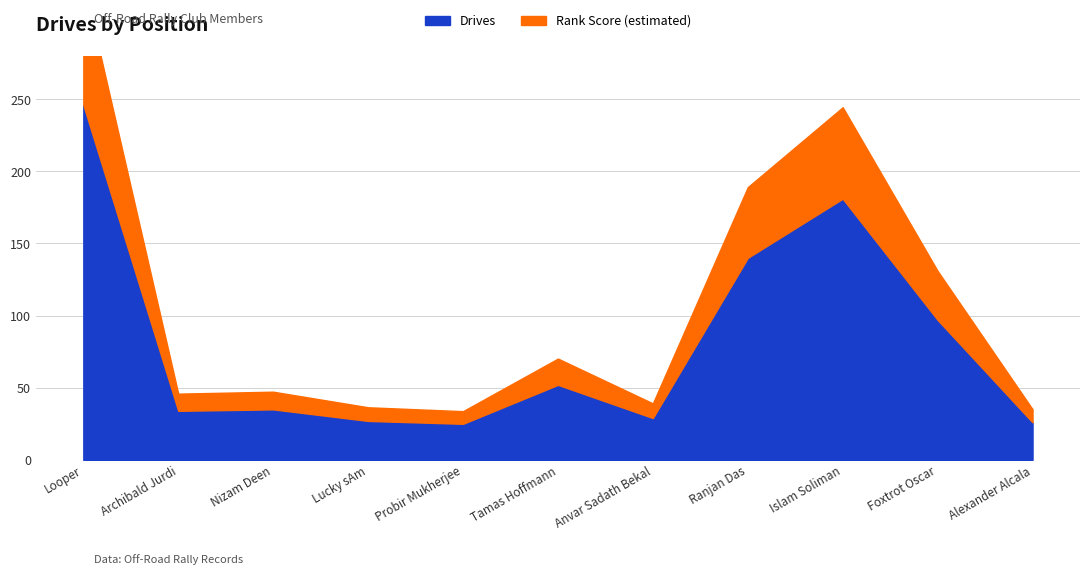

Rank the categories by value from highest to lowest.

Looper, Islam Soliman, Ranjan Das, Foxtrot Oscar, Tamas Hoffmann, Nizam Deen, Archibald Jurdi, Anvar Sadath Bekal, Lucky sAm, Alexander Alcala, Probir Mukherjee